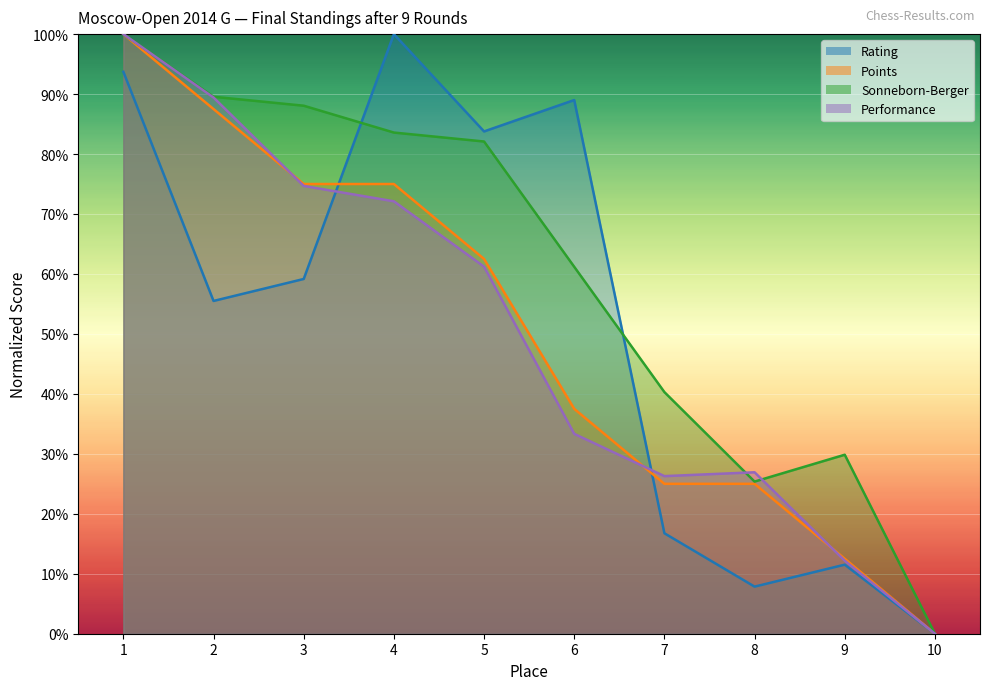

Reading right to left, extract all data points from this chart.

Rating: 0.0	11.5	7.9	16.8	89.0	83.8	100.0	59.2	55.5	93.7
Points: 0.0	12.5	25.0	25.0	37.5	62.5	75.0	75.0	87.5	100.0
Sonneborn-Berger: 0.0	29.9	25.4	40.3	61.2	82.1	83.6	88.1	89.6	100.0
Performance: 0.0	12.2	26.9	26.3	33.3	61.2	72.1	74.7	89.4	100.0